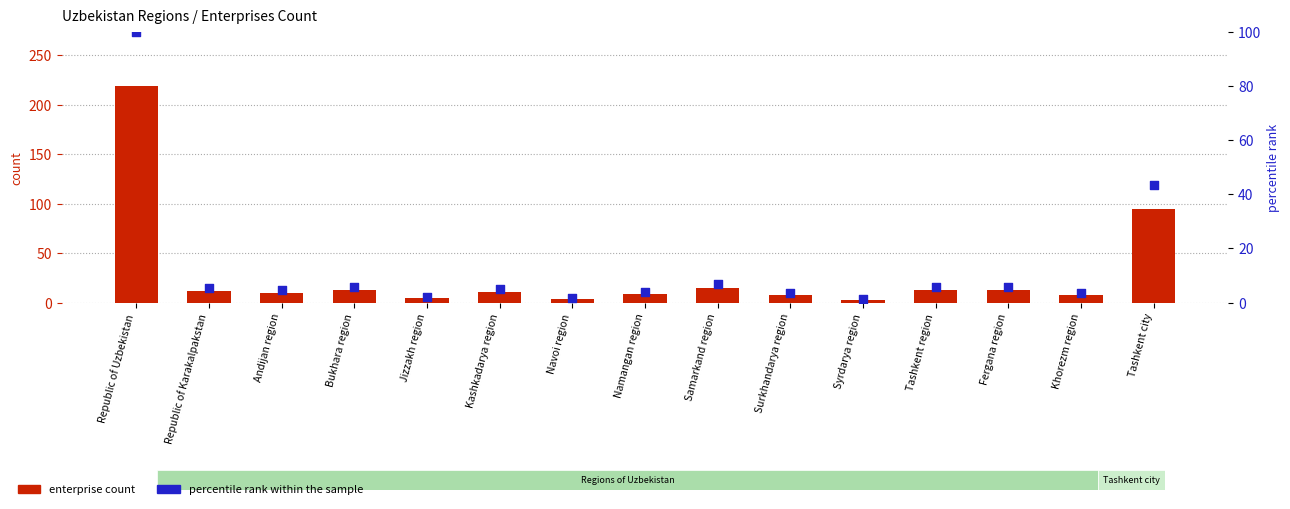

Which series contains the highest Y value?

enterprise count